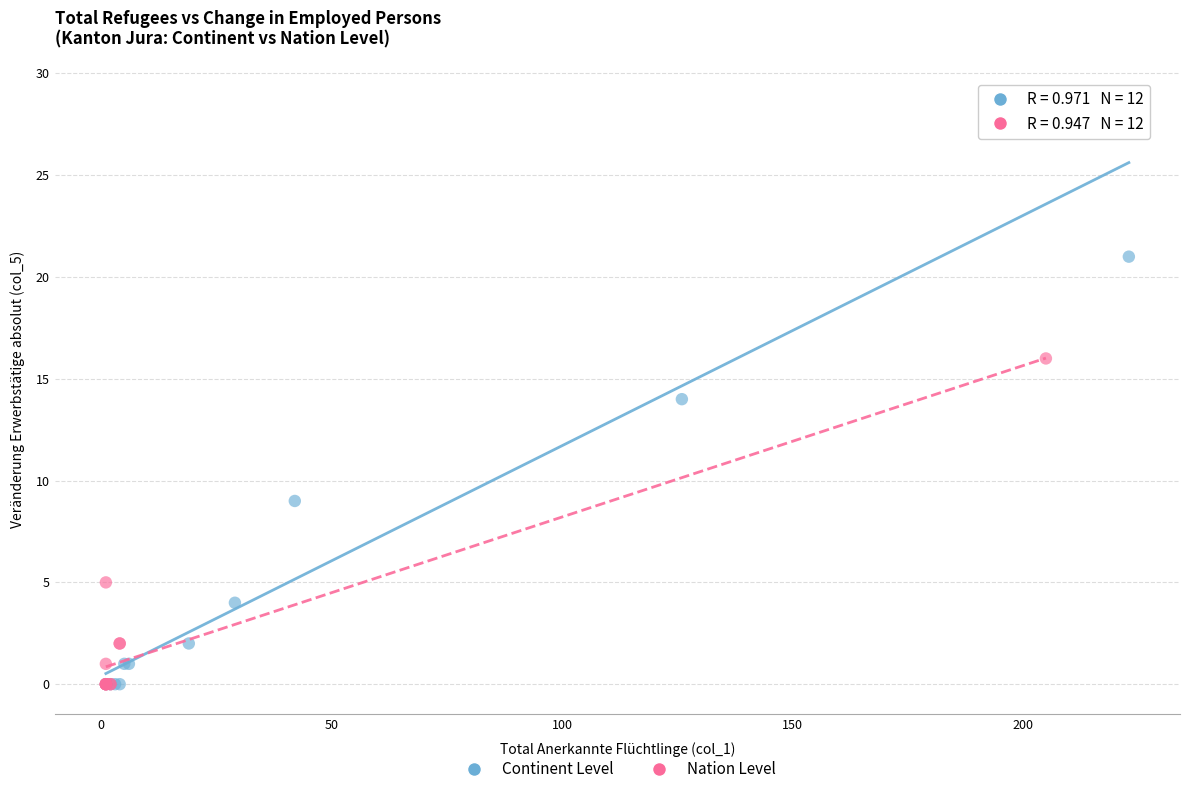

Which series contains the highest Y value?

Continent Level